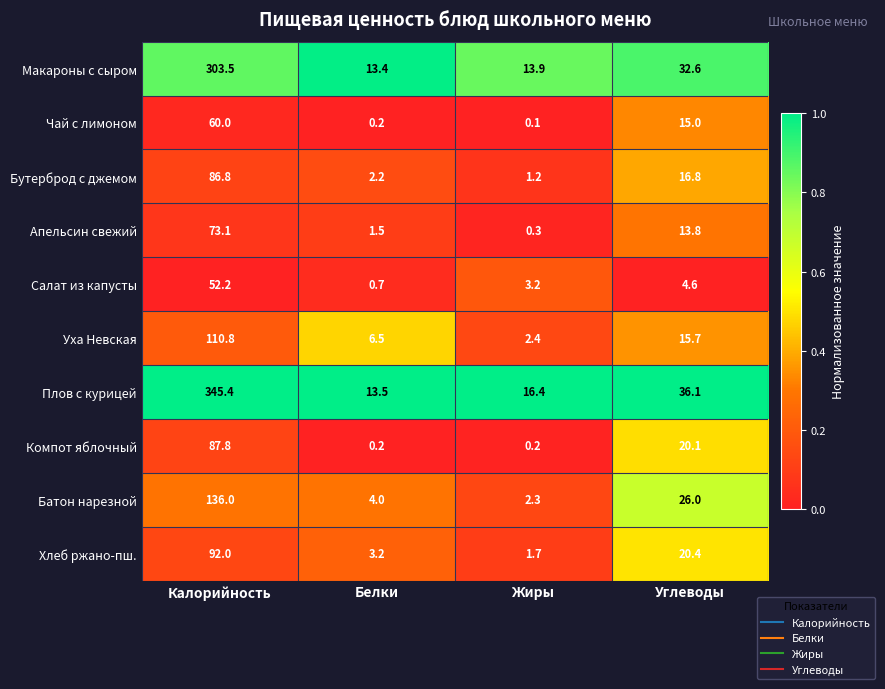

What is the difference between the Апельсин свежий values at Калорийность and Углеводы?

59.3